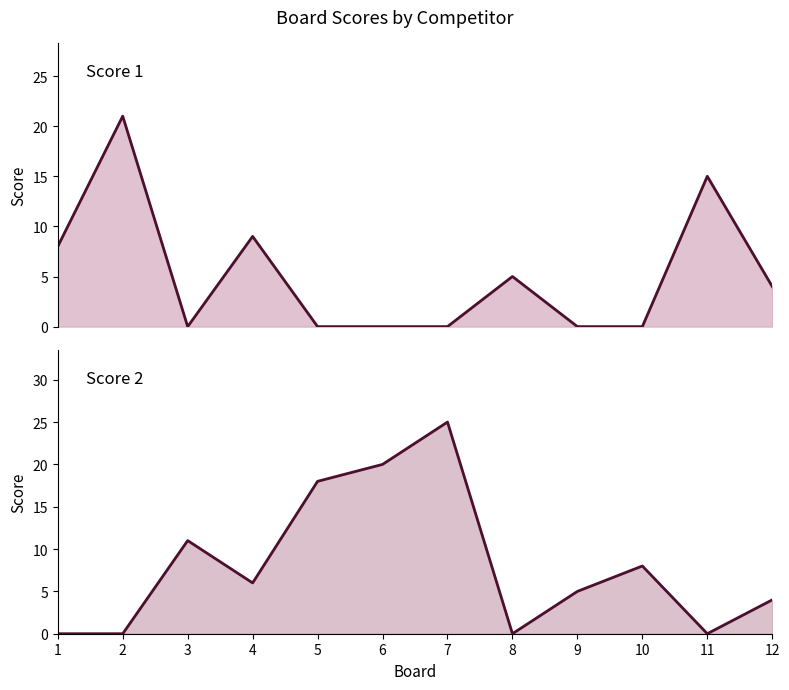

Where is the first local maximum for Score 2?

3